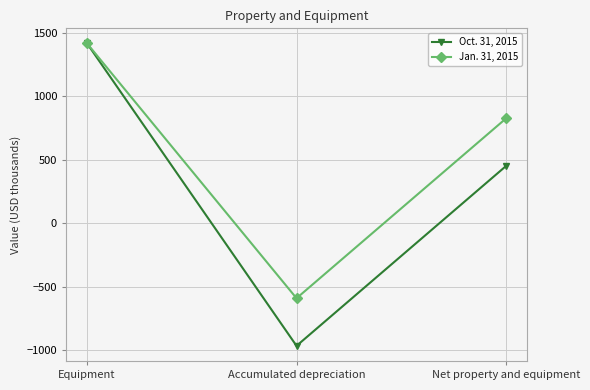

How many lines are shown in the chart?

2